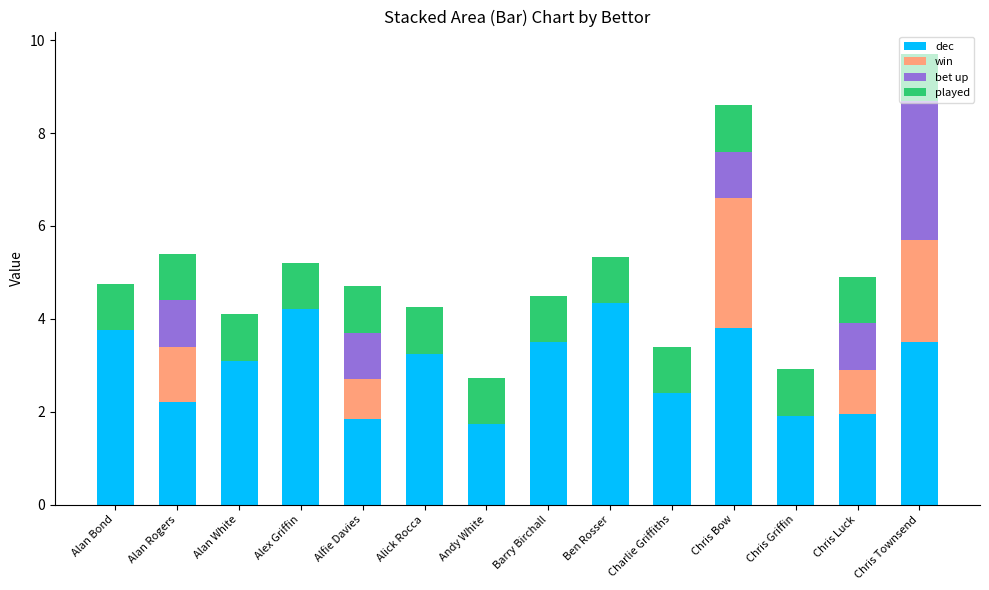

Are the bars grouped side by side (vs. stacked)?

No